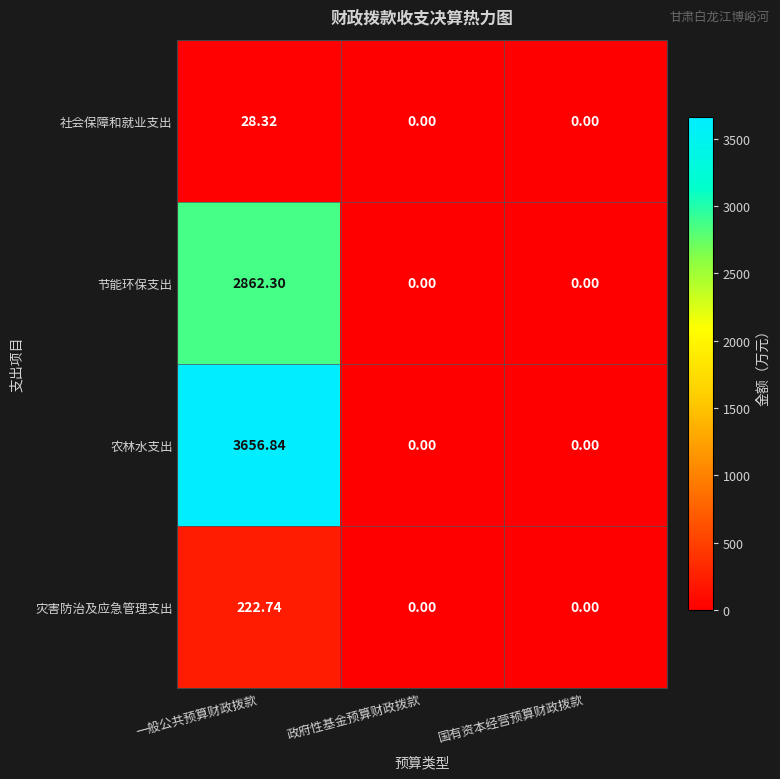

List the series in order of their peak value, highest first.

农林水支出, 节能环保支出, 灾害防治及应急管理支出, 社会保障和就业支出